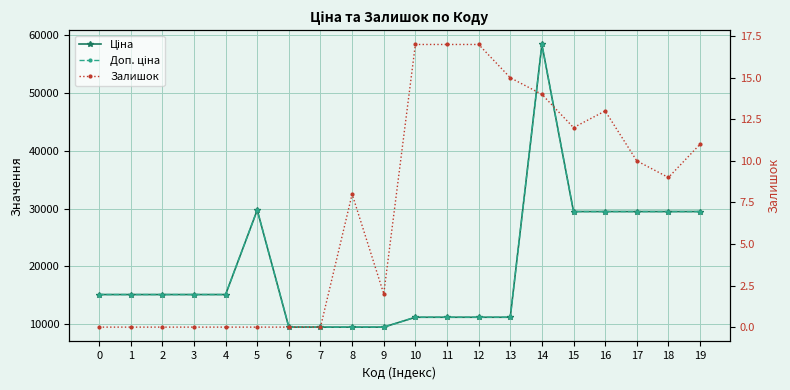

Which has a higher value, 18 or 10?

18